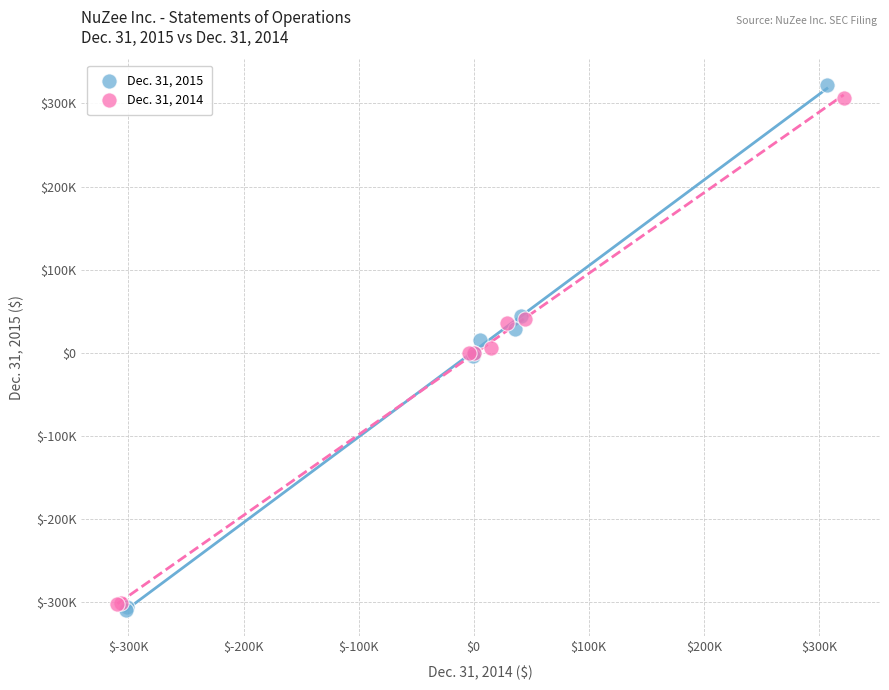

What are all the series names shown in the legend?

Dec. 31, 2015, Dec. 31, 2014